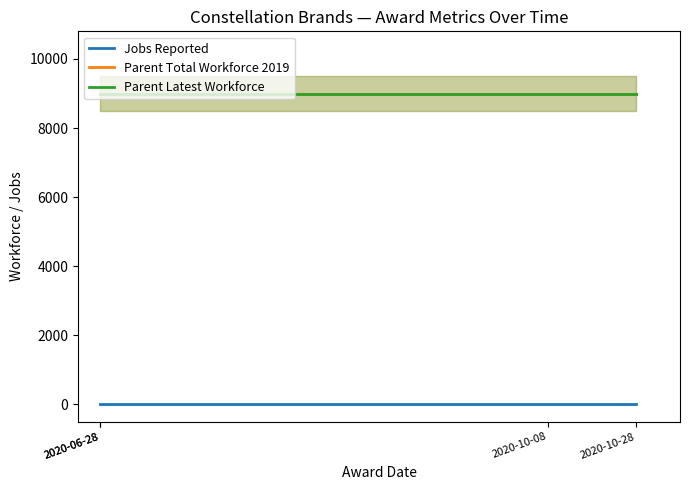

List the series in order of their peak value, lowest first.

Jobs Reported, Parent Total Workforce 2019, Parent Latest Workforce